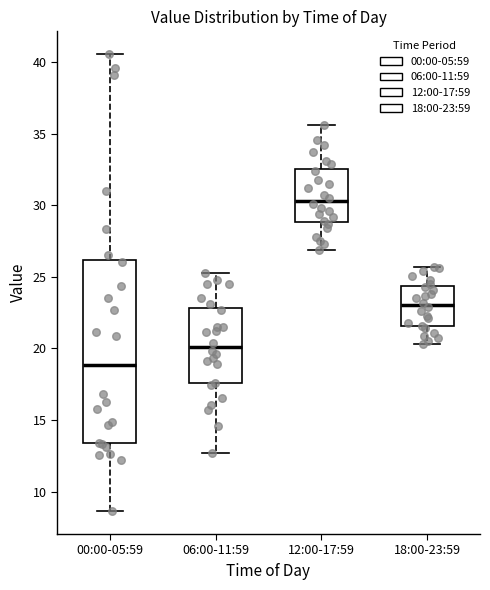

Which box's median line is the highest?

12:00-17:59